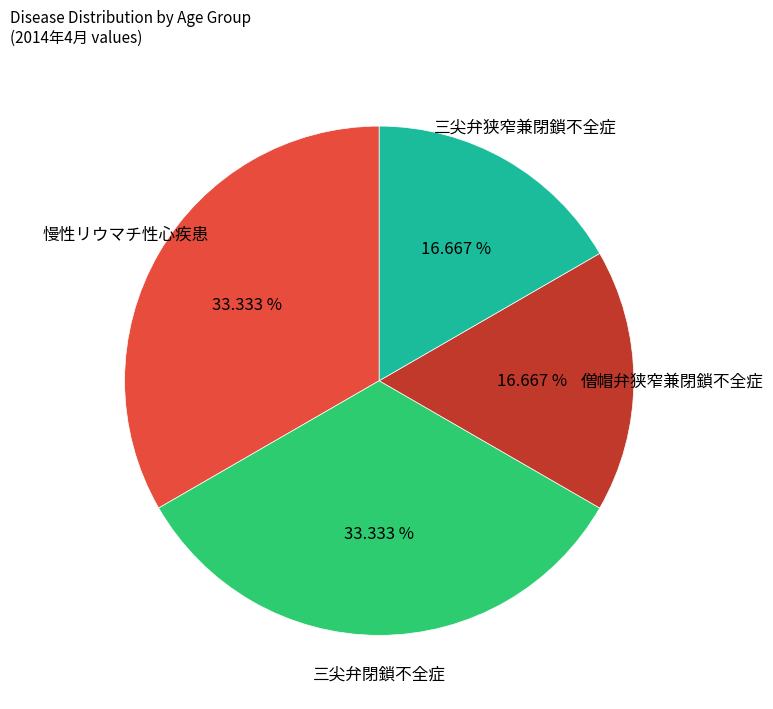

Does any single category account for the majority?

No